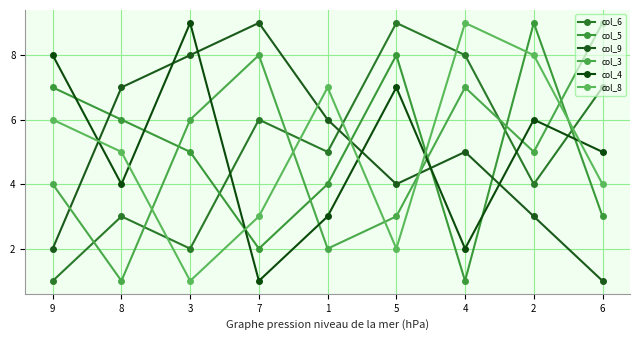

Is it true that col_4 equals 12 at 5?

False